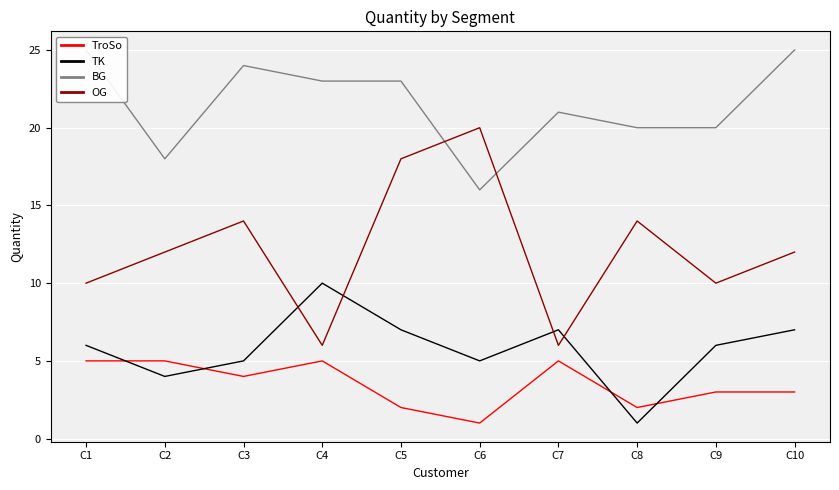

How many distinct data groups are displayed?

4